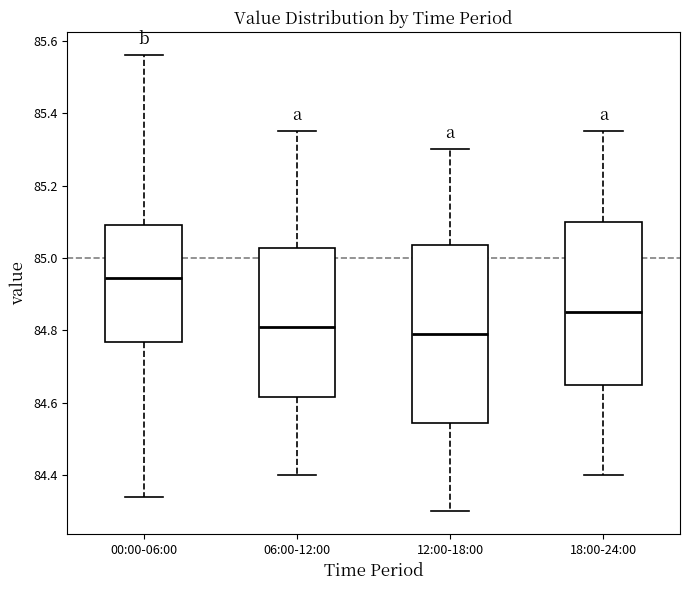

Where is the upper edge of the box for 00:00-06:00 on the y-axis? The values are not printed on the chart, so give them approximately, as read against the axis.

85.10